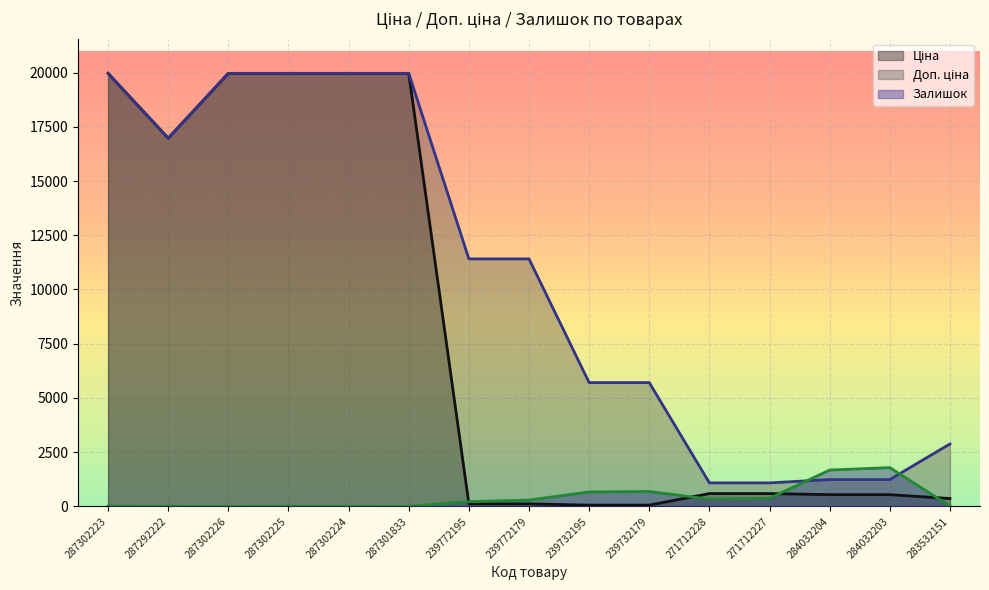

What is the value of the Залишок point at the 7th from the left?

218.0